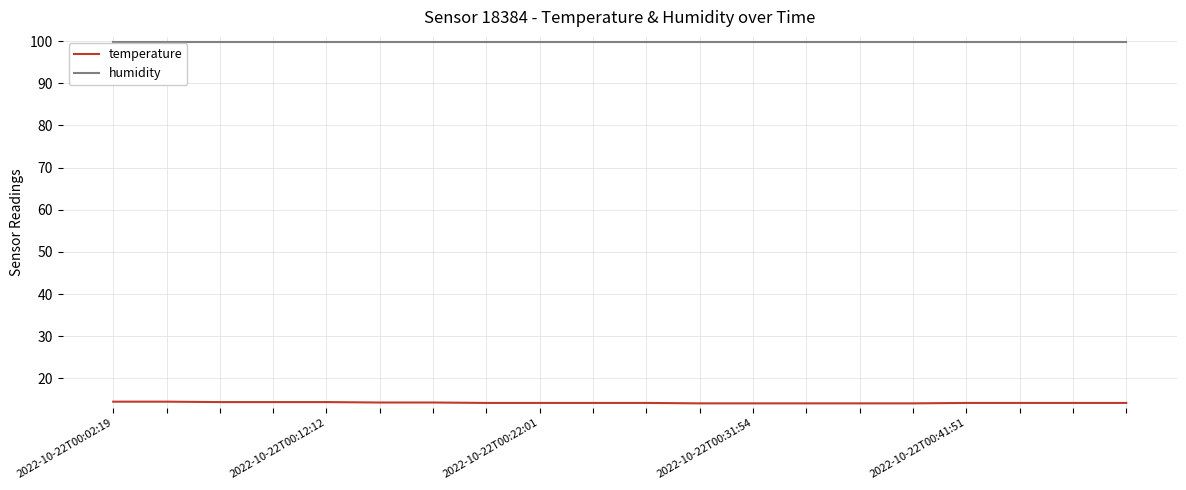

Rank the series by their average value, from highest to lowest.

humidity, temperature